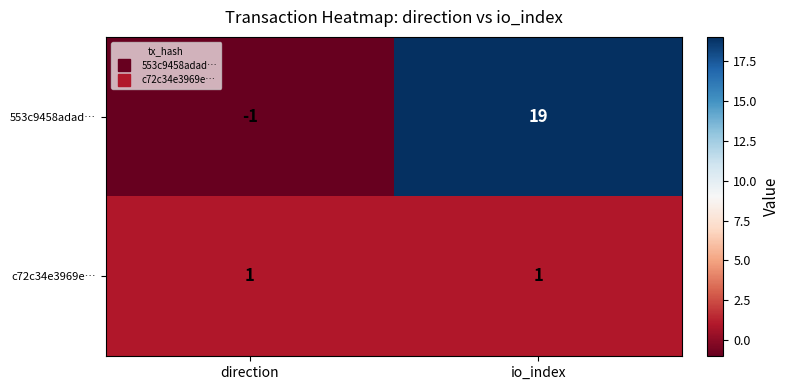

What value does the 553c9458adad… series have at io_index, to the nearest 10?

20